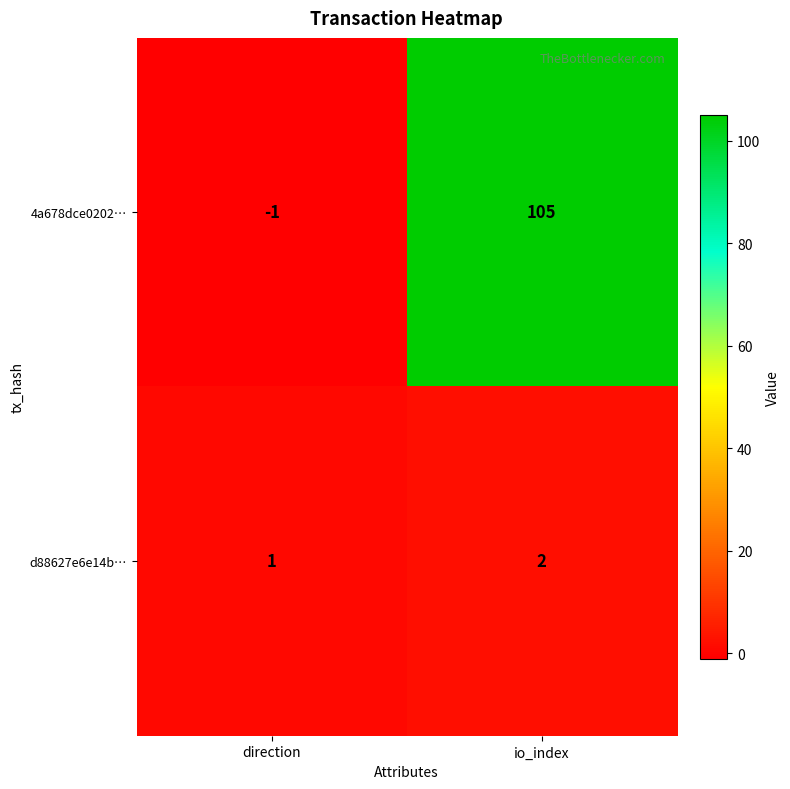

The 4a678dce0202… series shows 164 at io_index. True or false?

False